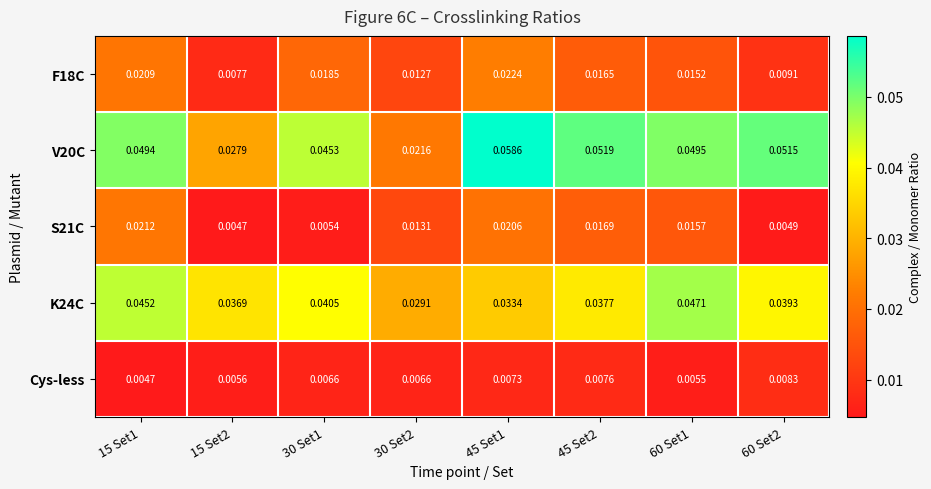

Reading right to left, what are all the values shown in this chart?

F18C: 60 Set2=0.0	60 Set1=0.0	45 Set2=0.0	45 Set1=0.0	30 Set2=0.0	30 Set1=0.0	15 Set2=0.0	15 Set1=0.0
V20C: 60 Set2=0.1	60 Set1=0.0	45 Set2=0.1	45 Set1=0.1	30 Set2=0.0	30 Set1=0.0	15 Set2=0.0	15 Set1=0.0
S21C: 60 Set2=0.0	60 Set1=0.0	45 Set2=0.0	45 Set1=0.0	30 Set2=0.0	30 Set1=0.0	15 Set2=0.0	15 Set1=0.0
K24C: 60 Set2=0.0	60 Set1=0.0	45 Set2=0.0	45 Set1=0.0	30 Set2=0.0	30 Set1=0.0	15 Set2=0.0	15 Set1=0.0
Cys-less: 60 Set2=0.0	60 Set1=0.0	45 Set2=0.0	45 Set1=0.0	30 Set2=0.0	30 Set1=0.0	15 Set2=0.0	15 Set1=0.0